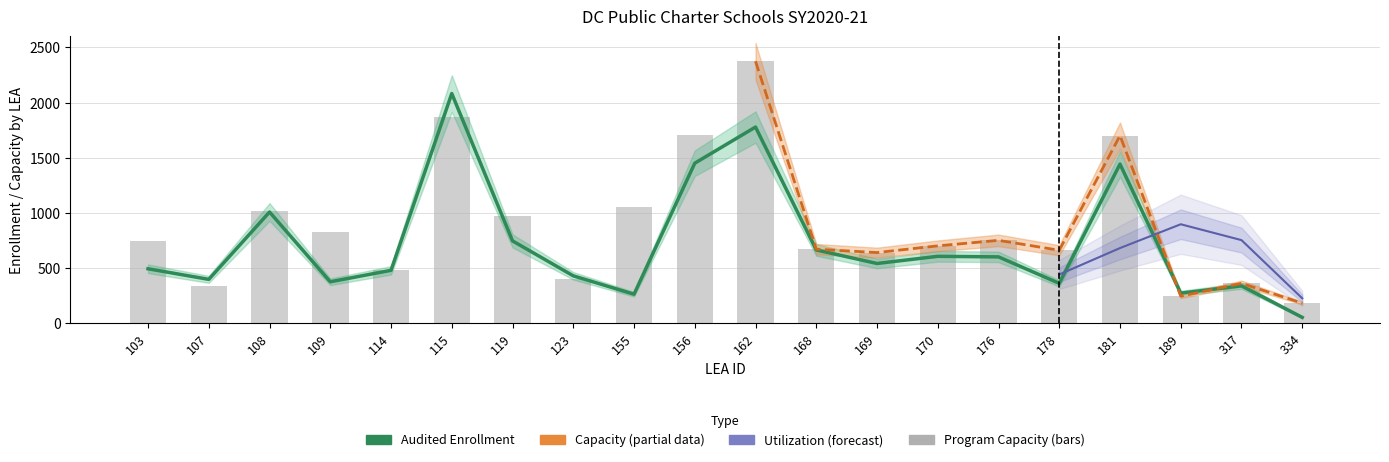

What is the approximate value of Facility Program Capacity at 189, to the nearest 10?

240